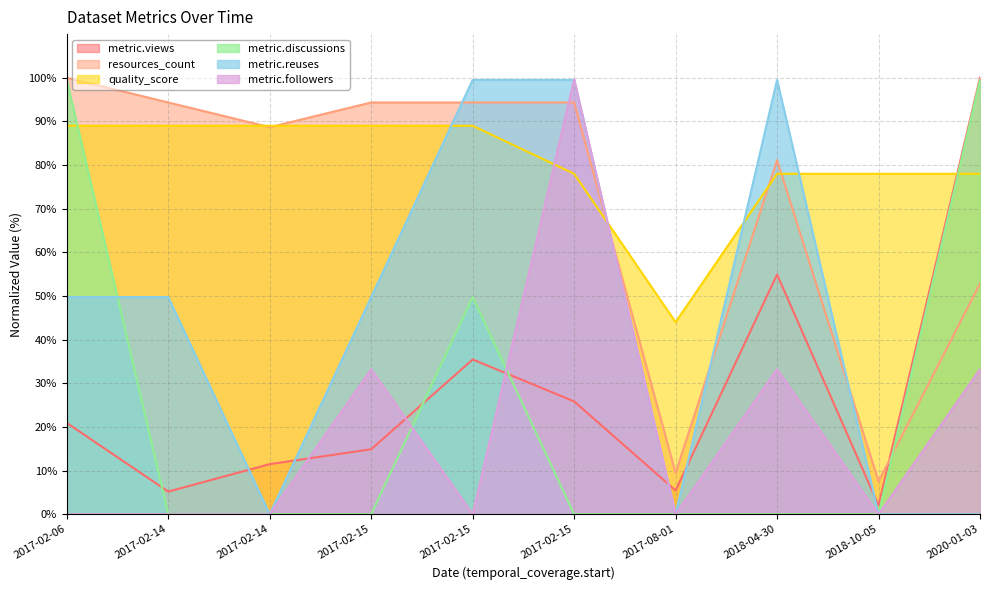

Which series has the largest total across all categories?

quality_score